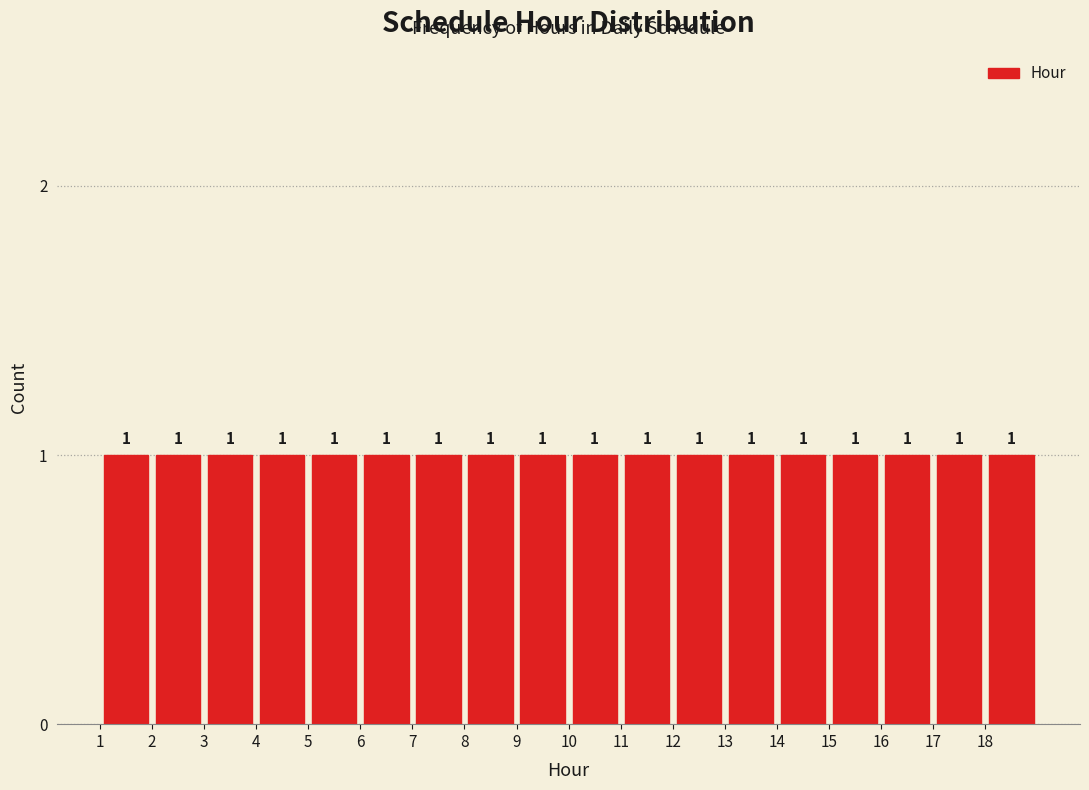

Reading left to right, transcribe this chart: for each bar, give the range it covers on the x-axis and its height.

1 to 2: 1
2 to 3: 1
3 to 4: 1
4 to 5: 1
5 to 6: 1
6 to 7: 1
7 to 8: 1
8 to 9: 1
9 to 10: 1
10 to 11: 1
11 to 12: 1
12 to 13: 1
13 to 14: 1
14 to 15: 1
15 to 16: 1
16 to 17: 1
17 to 18: 1
18 to 19: 1